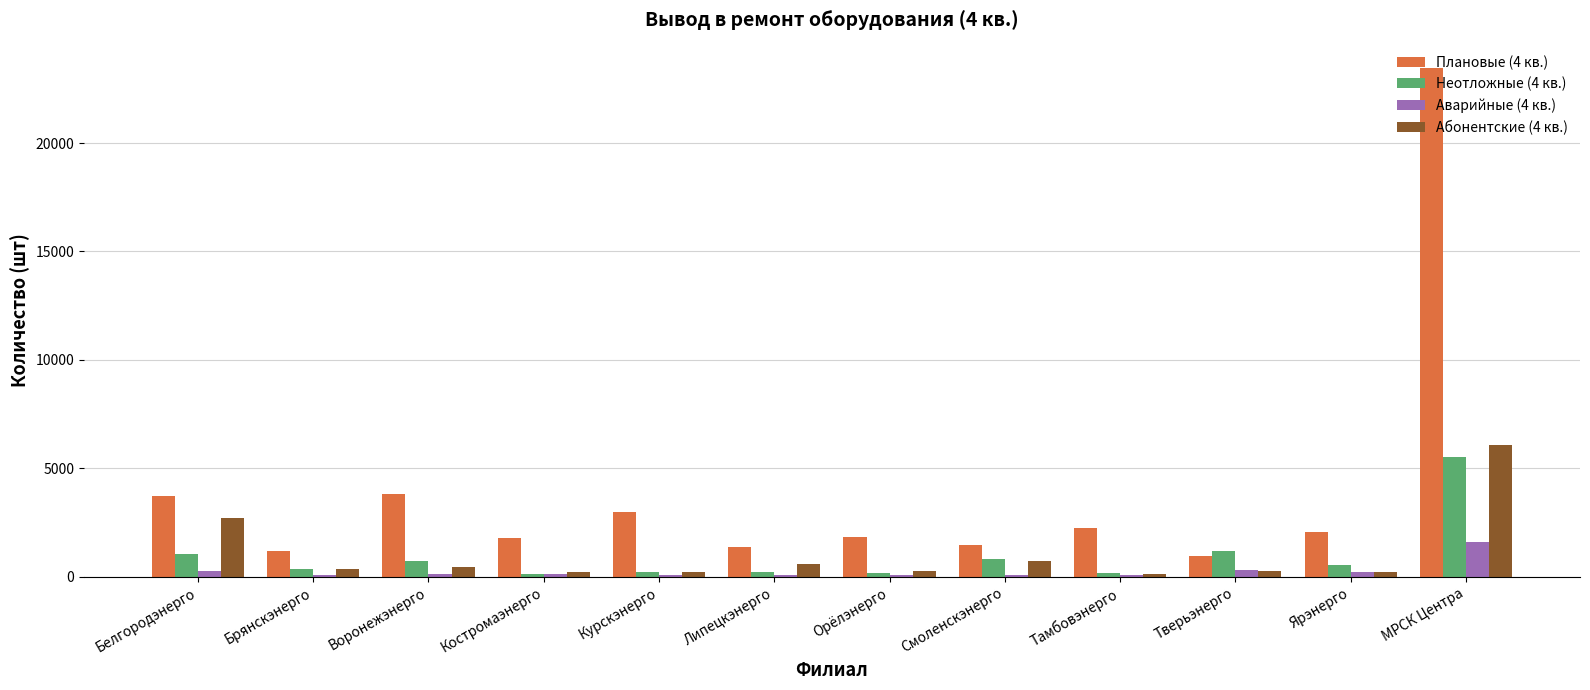

What is the greatest value displayed?

23460